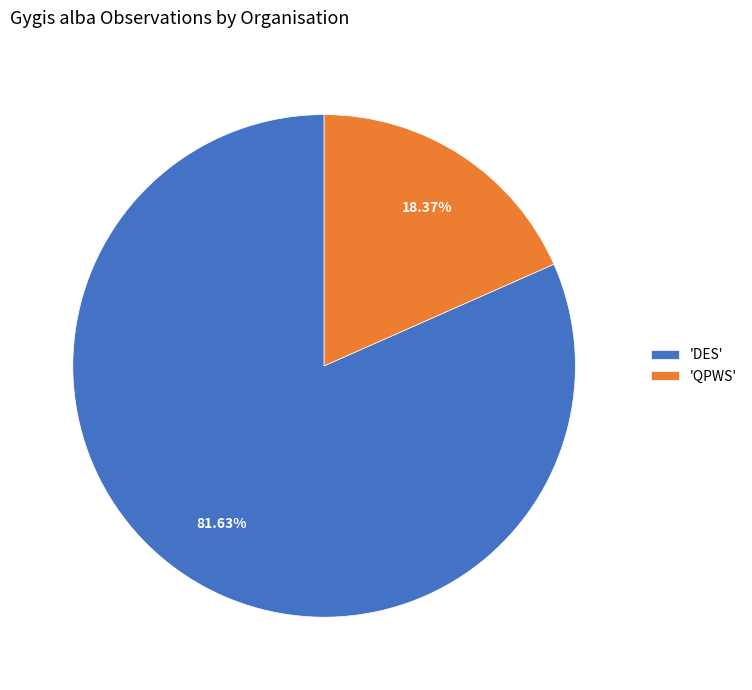

Is the sum of 'DES' and 'QPWS' greater than half?

Yes